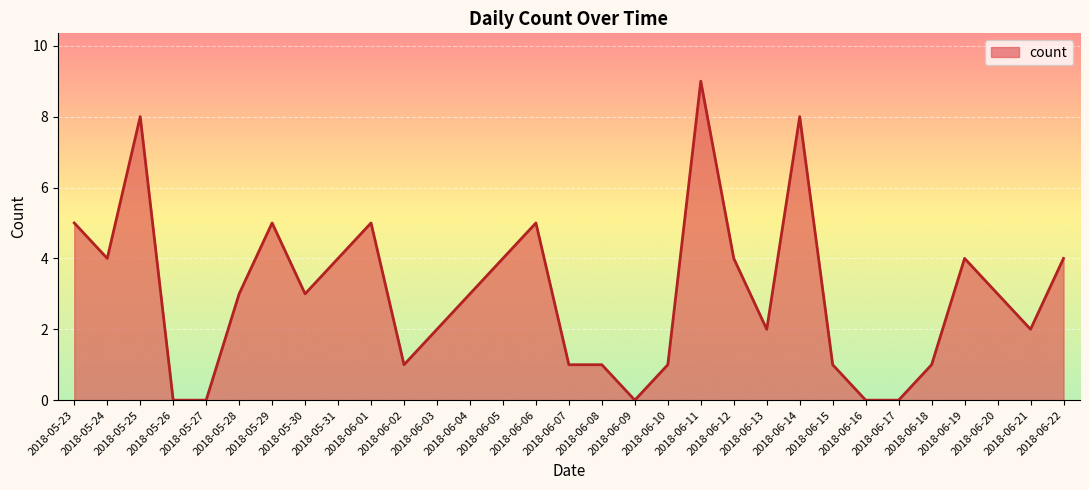

What is the maximum value shown in the chart?

9